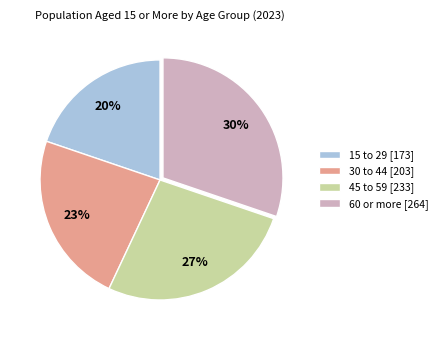

How many slices are in this pie chart?

4